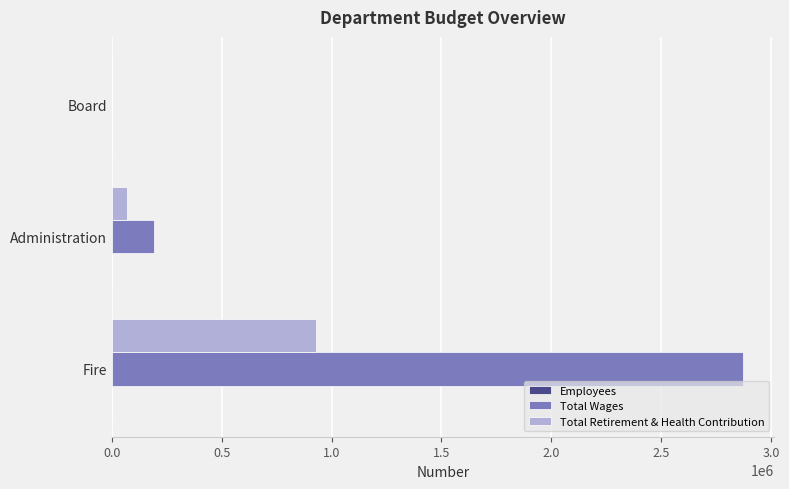

True or false: Total Retirement & Health Contribution has a value of 354240 at Fire.

False